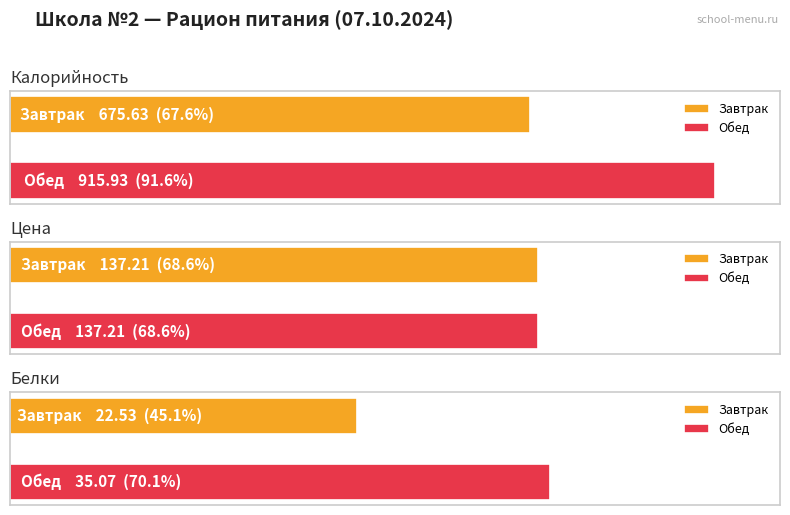

How many bars are there in total?

6